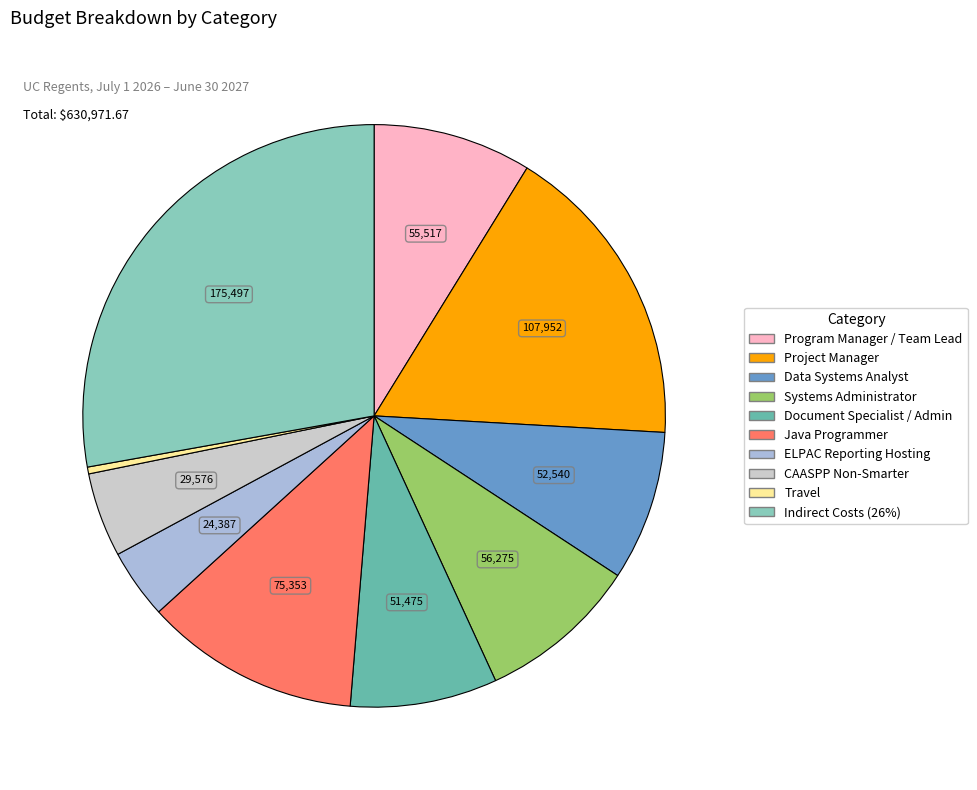

Count the number of slices in the pie.

10